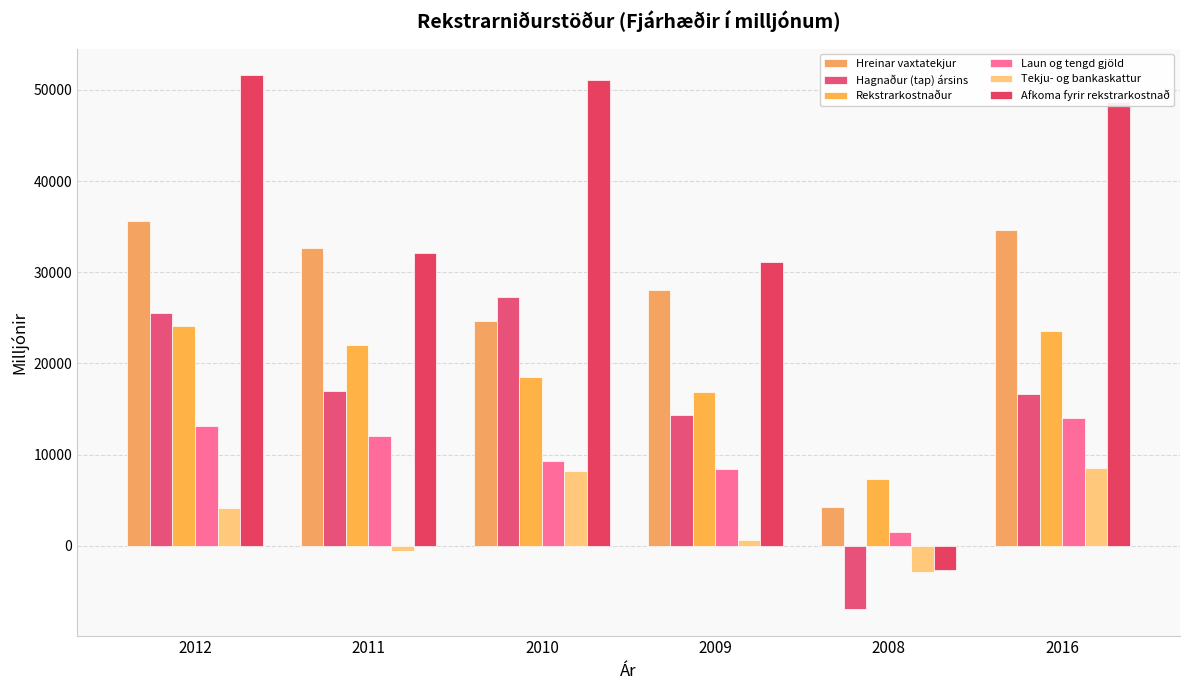

At how many categories does at least one series exceed 15702?

5